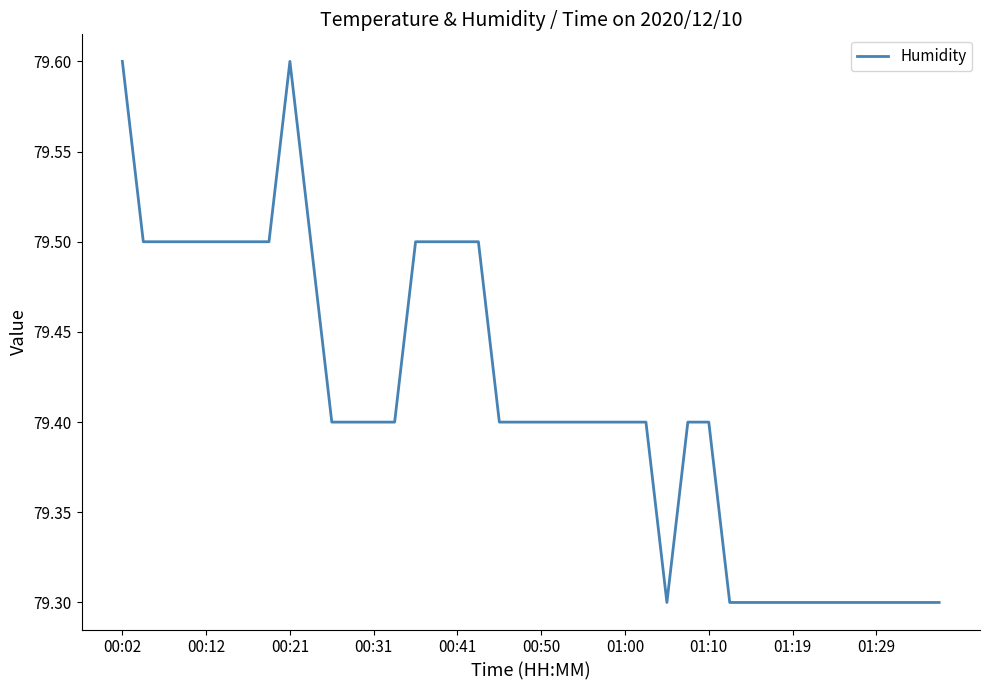

What is the smallest value displayed?

79.3